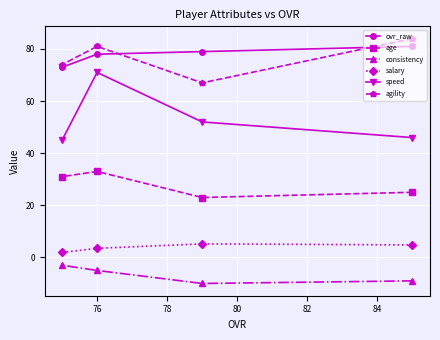

What is the value of the salary point at the 4th from the left?

4.8